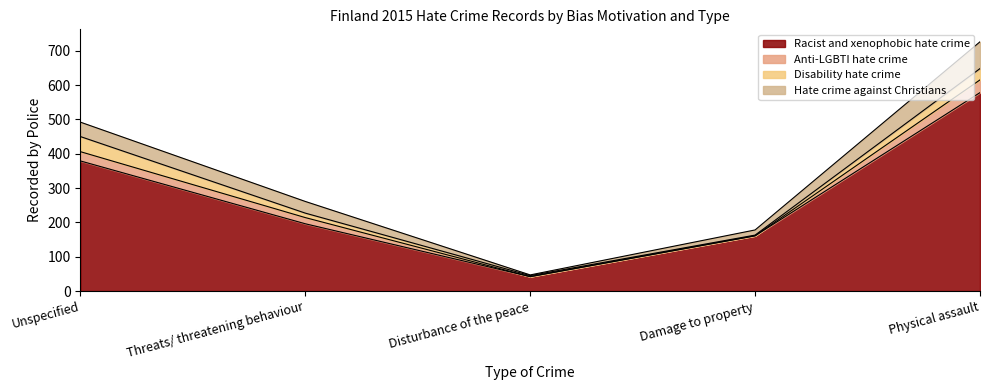

List the labels in order of Hate crime against Christians value, largest first.

Physical assault, Unspecified, Threats/ threatening behaviour, Damage to property, Disturbance of the peace